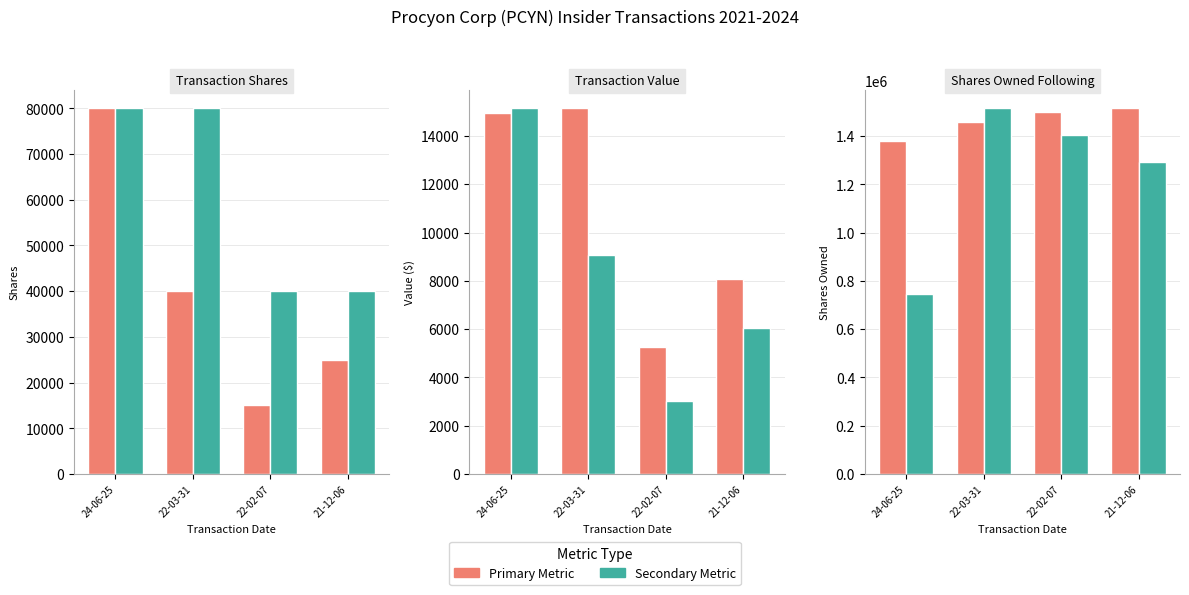

How many distinct data groups are displayed?

6